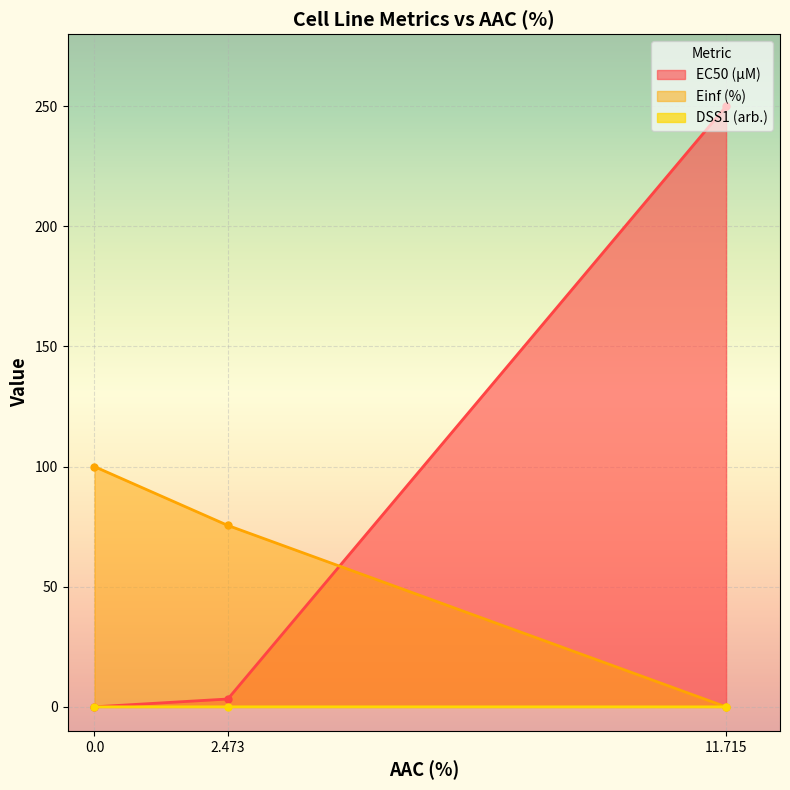

What is the difference between the highest and lowest values at 11.715?

250.0